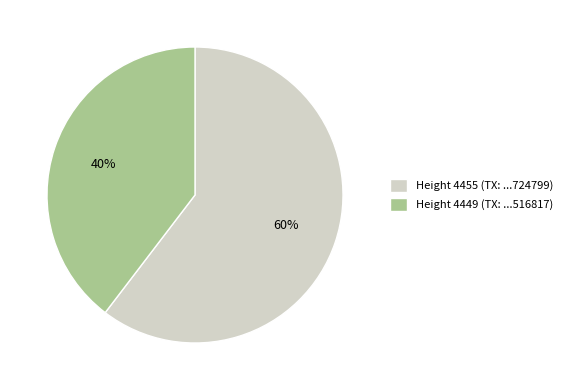

To the nearest percent, what percentage of the pie is Height 4449 (TX: ...516817)?

40%